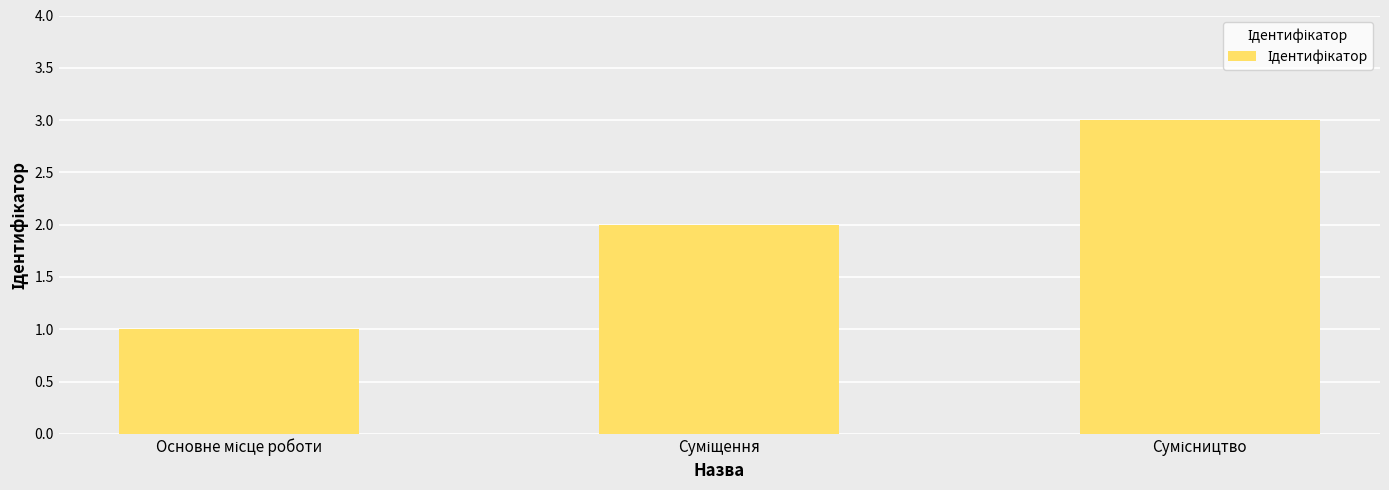

How many categories are shown in the chart?

3